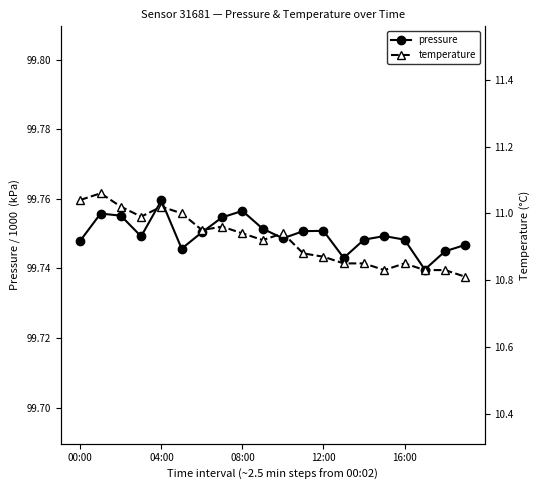

Which category has the highest value in the pressure series?

04:00